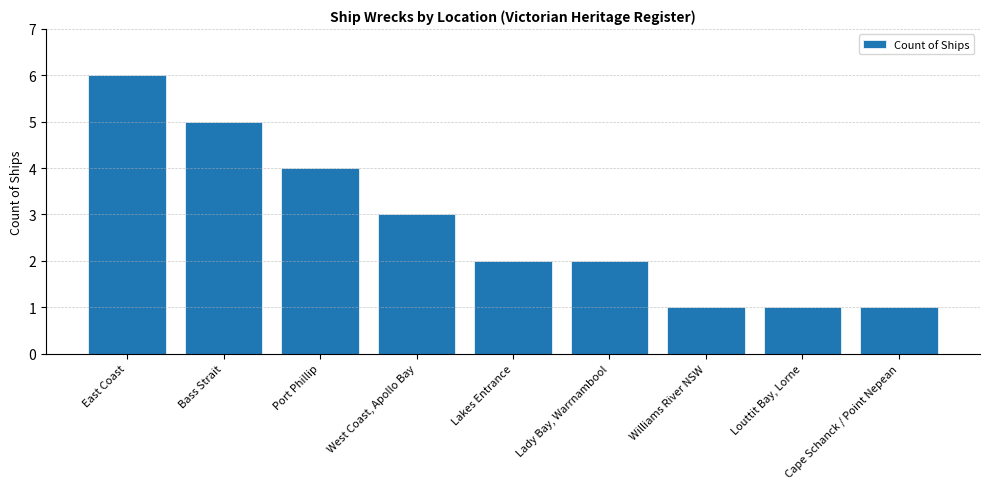

How many values are between 1 and 4?

7